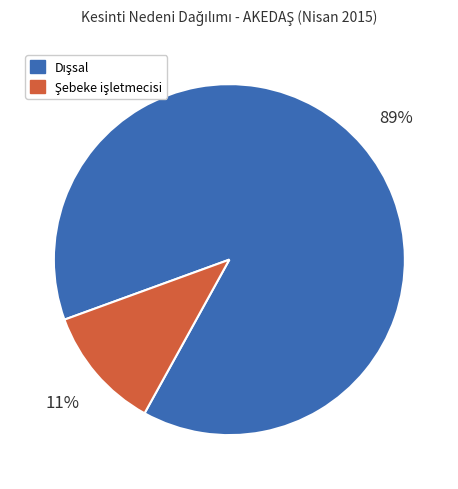

To the nearest percent, what is the average slice percentage?

50%